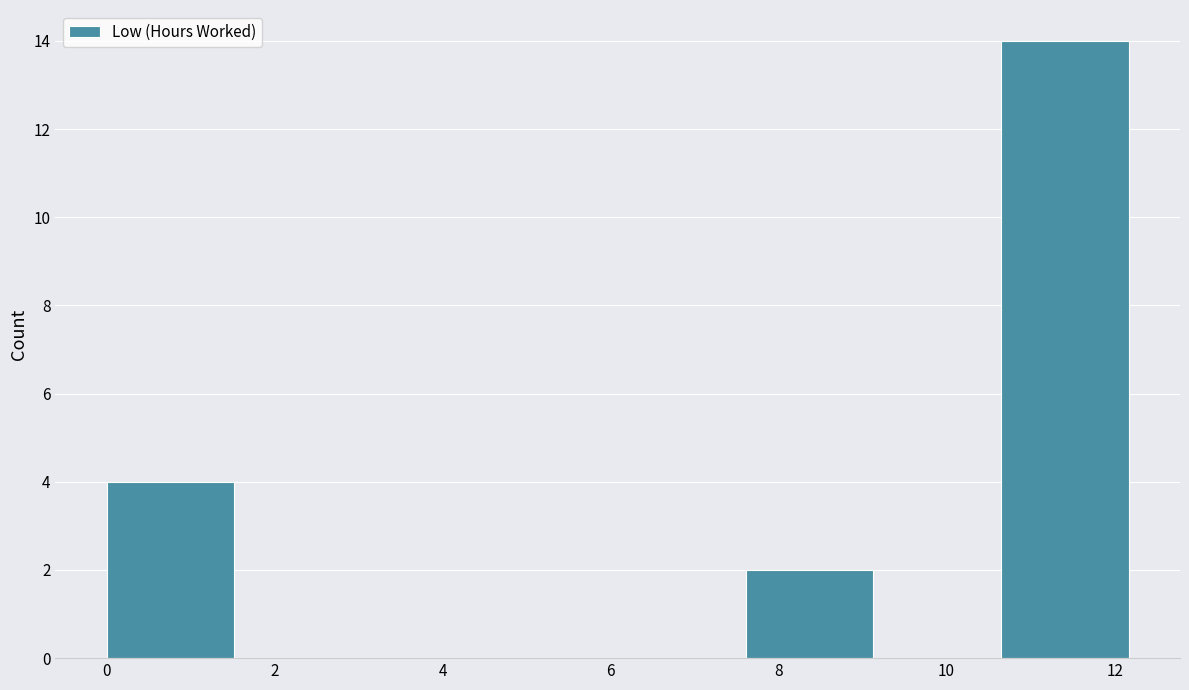

How tall is the bar that spans 10.6 to 12.2 on the x-axis? Neither the bar edges nor the heights are printed on the chart, so give them approximately, as read against the axes.

14